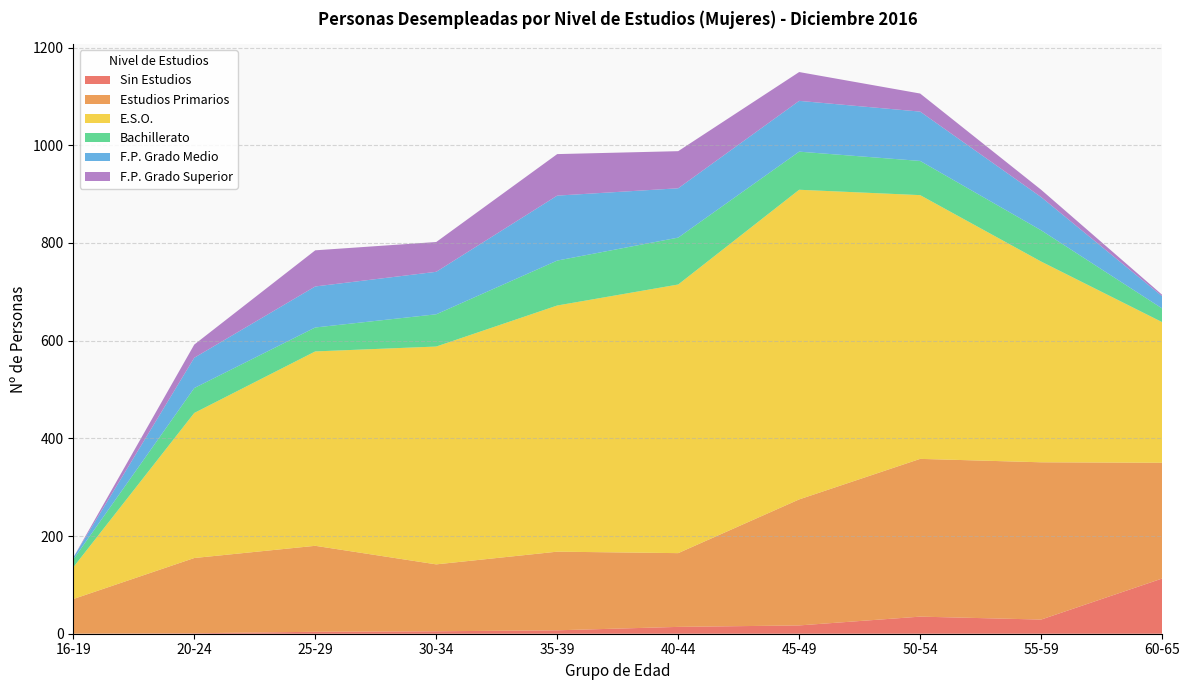

Reading left to right, extract all data points from this chart.

Sin Estudios: 0	1	4	5	7	14	17	35	29	113
Estudios Primarios: 71	154	176	137	161	151	258	323	322	237
E.S.O.: 65	297	398	446	504	550	634	540	411	288
Bachillerato: 16	51	49	66	92	96	78	70	64	28
F.P. Grado Medio: 4	62	84	87	133	101	104	101	68	25
F.P. Grado Superior: 0	27	74	61	85	76	59	37	15	3